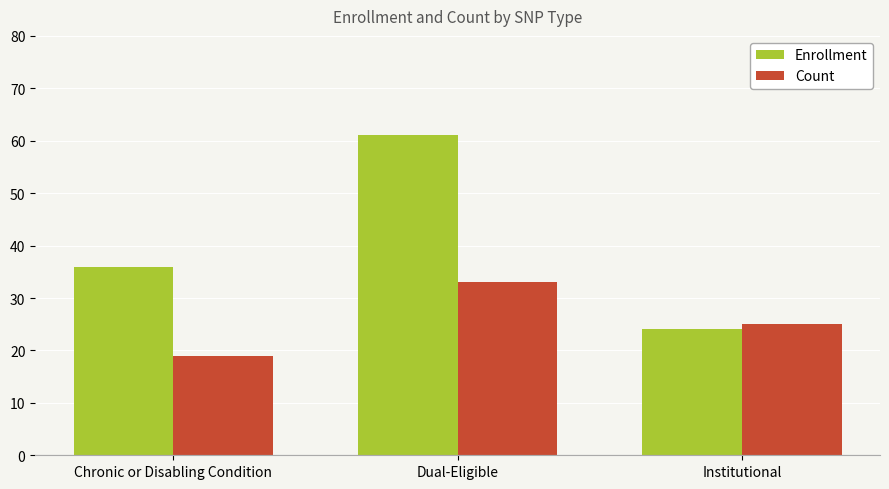

Which series has the largest total across all categories?

Enrollment